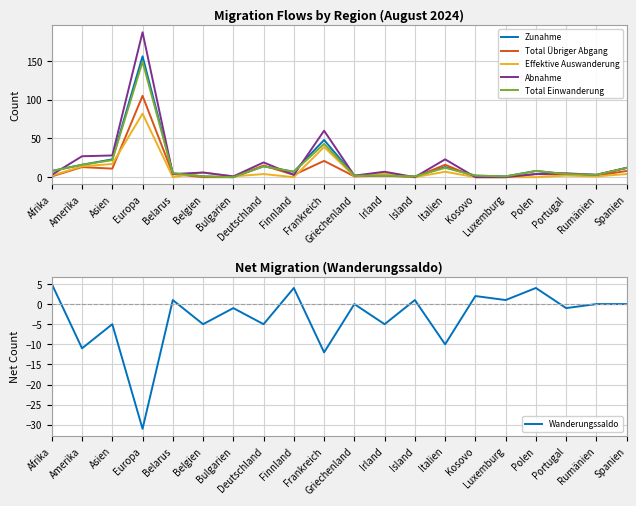

List the labels in order of Total Einwanderung value, smallest first.

Bulgarien, Belgien, Island, Luxemburg, Griechenland, Irland, Kosovo, Rumänien, Portugal, Belarus, Finnland, Afrika, Polen, Italien, Spanien, Deutschland, Amerika, Asien, Frankreich, Europa